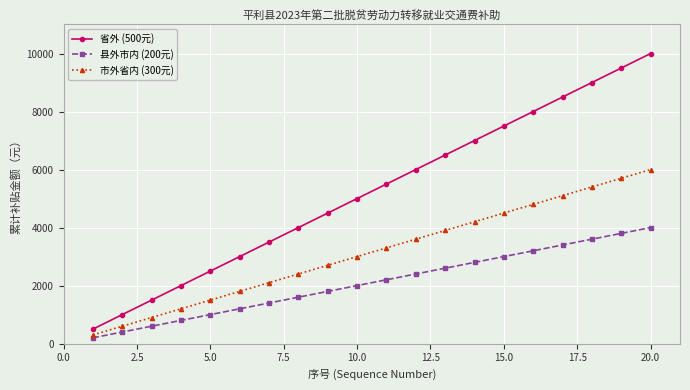

At how many categories does at least one series exceed 7243?

6